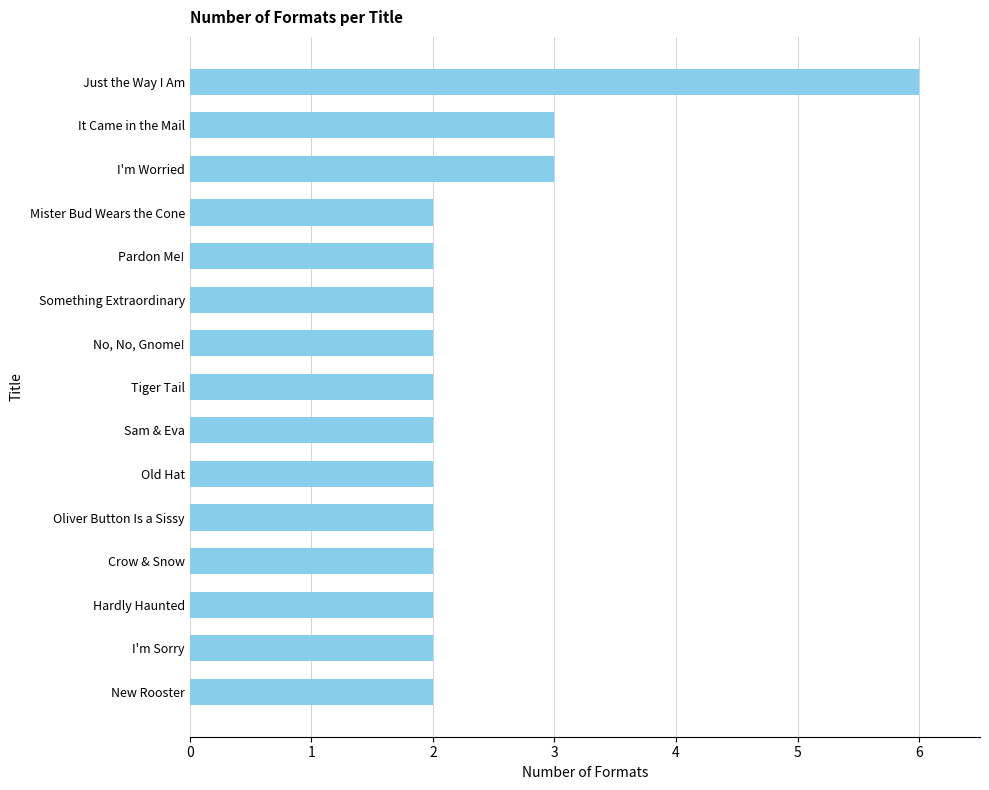

Reading top to bottom, transcribe all the data shown in this chart.

6	3	3	2	2	2	2	2	2	2	2	2	2	2	2